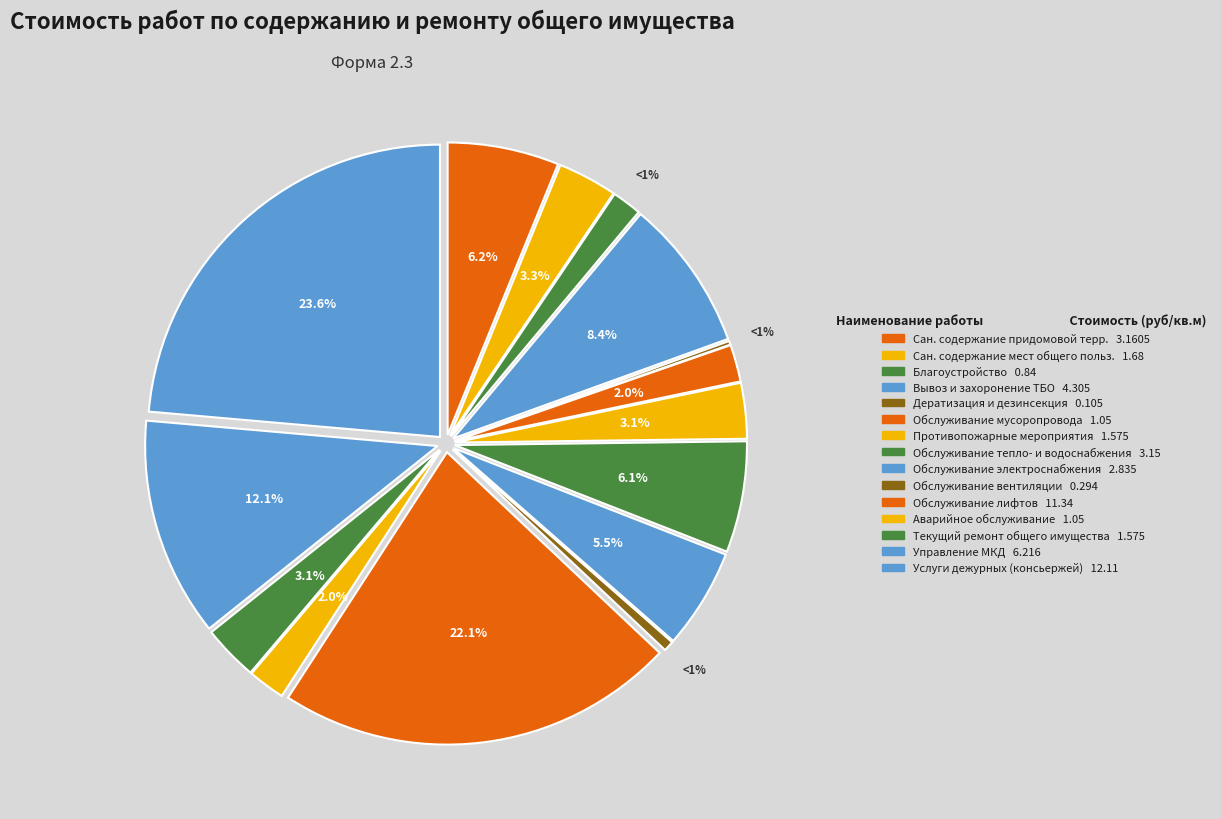

True or false: Управление МКД accounts for 1% of the total.

False